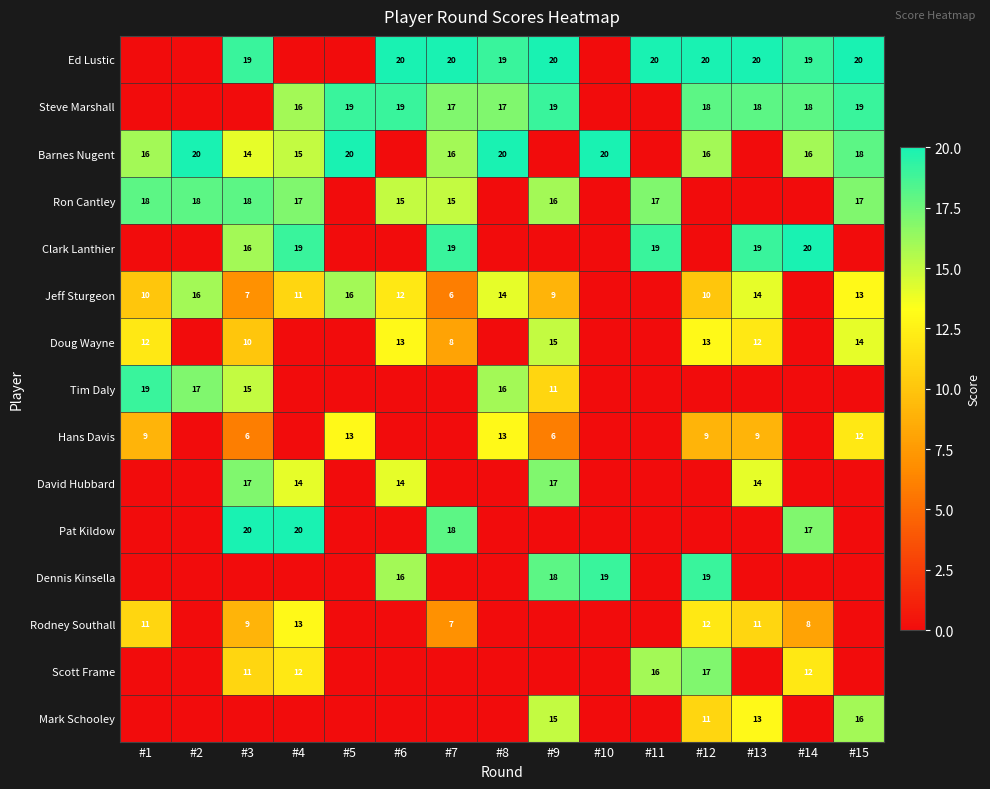

Between #7 and #14, which is larger?

#7